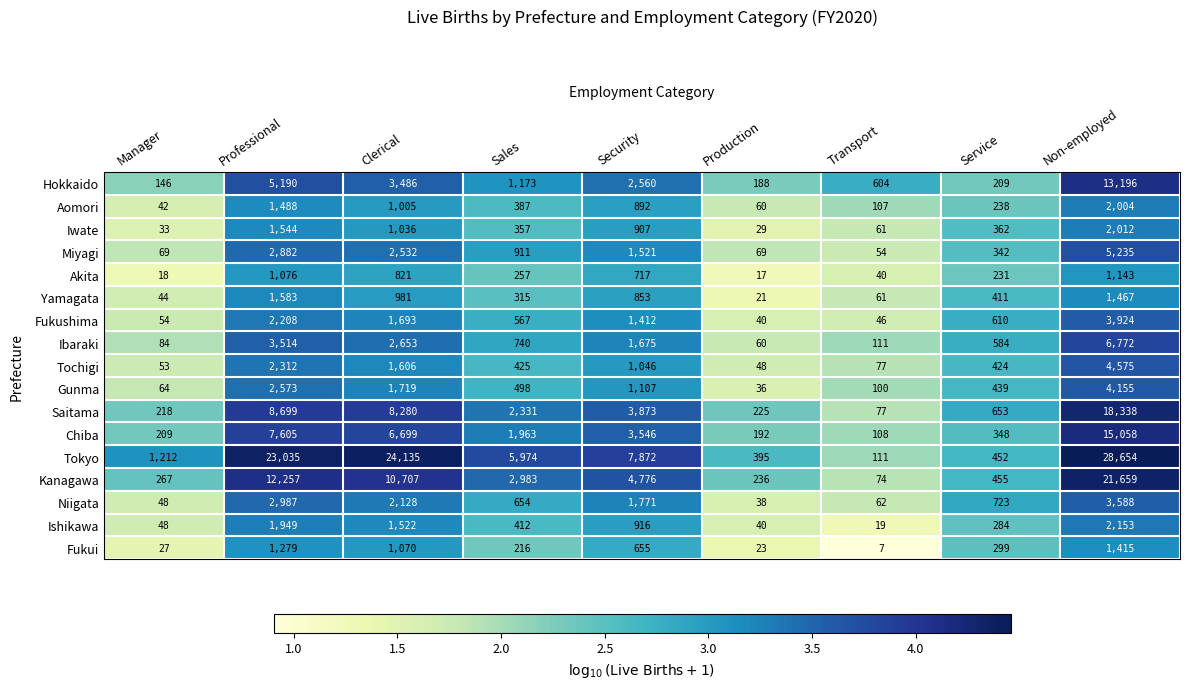

At which label does Niigata reach its peak?

Non-employed